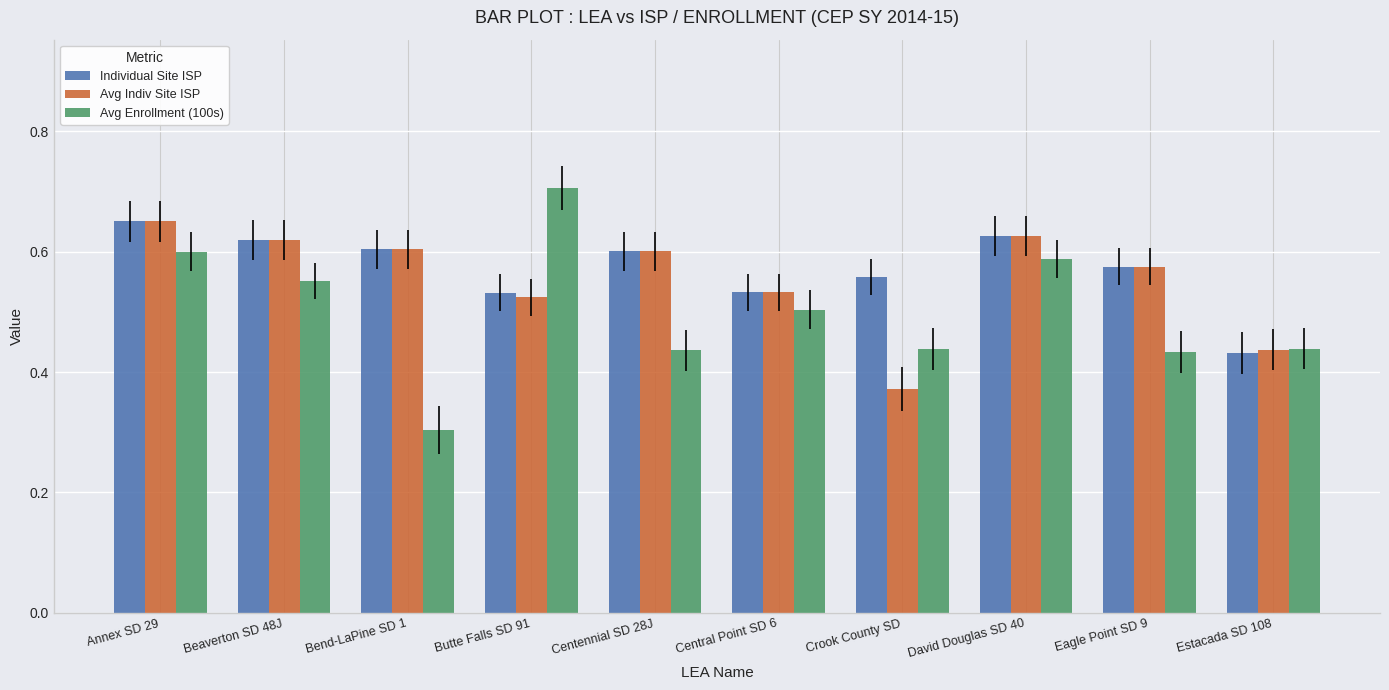

Which category has the lowest value in the Individual Site ISP series?

Estacada SD 108